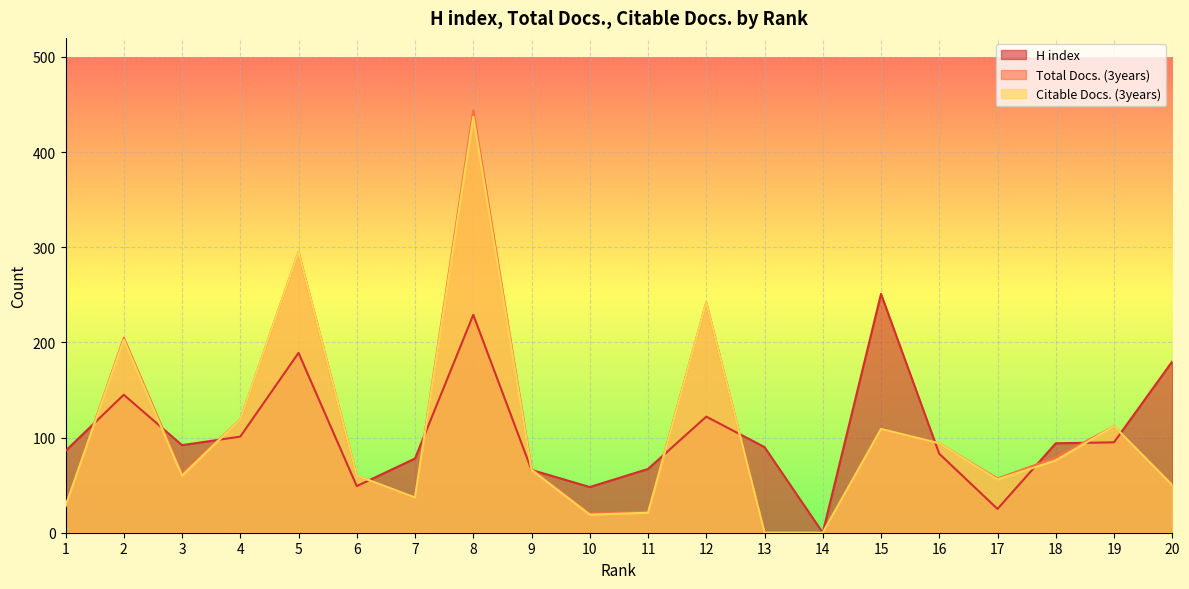

What is the greatest value displayed?

444